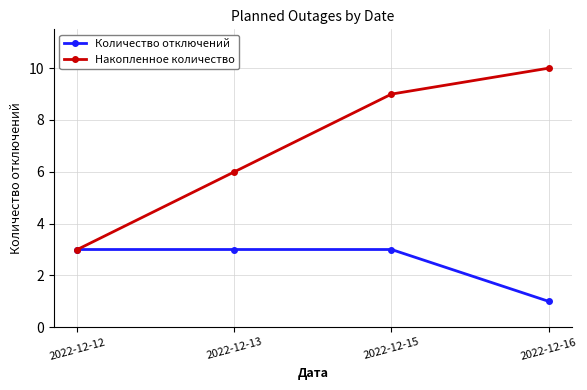

List the series in order of their overall mean, highest first.

Накопленное количество, Количество отключений